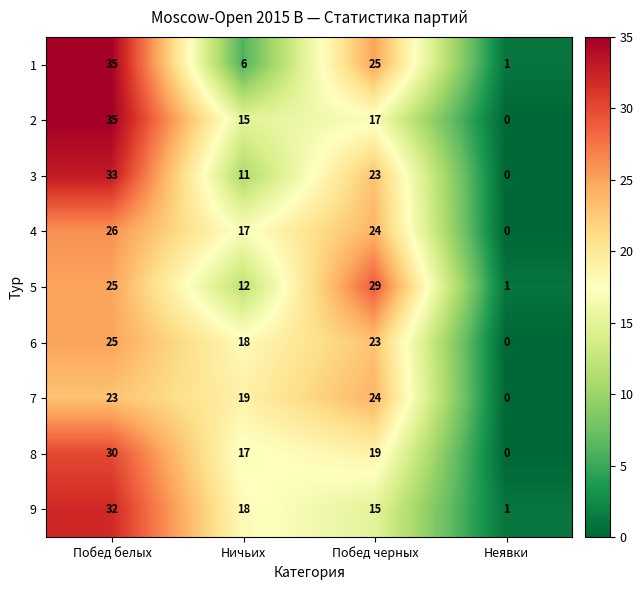

What is the sum of all 4 values?

67